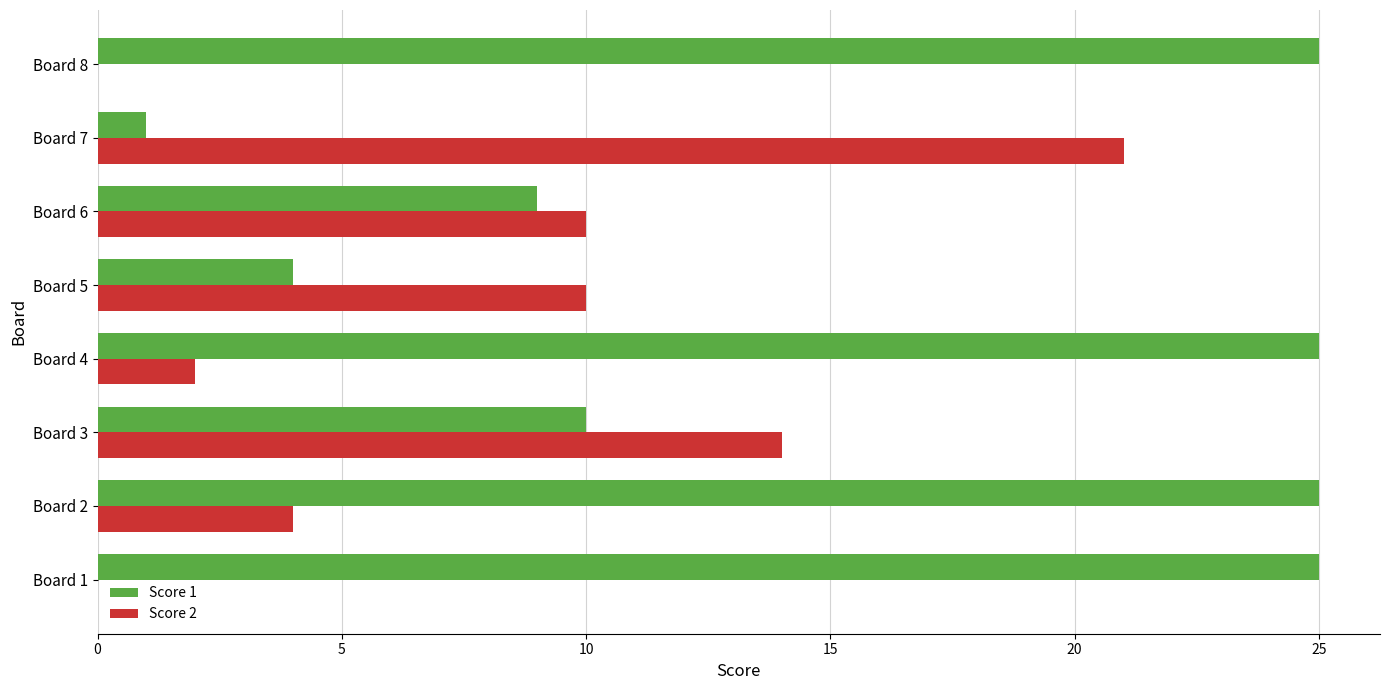

Is it true that Score 2 equals 21 at Board 7?

True